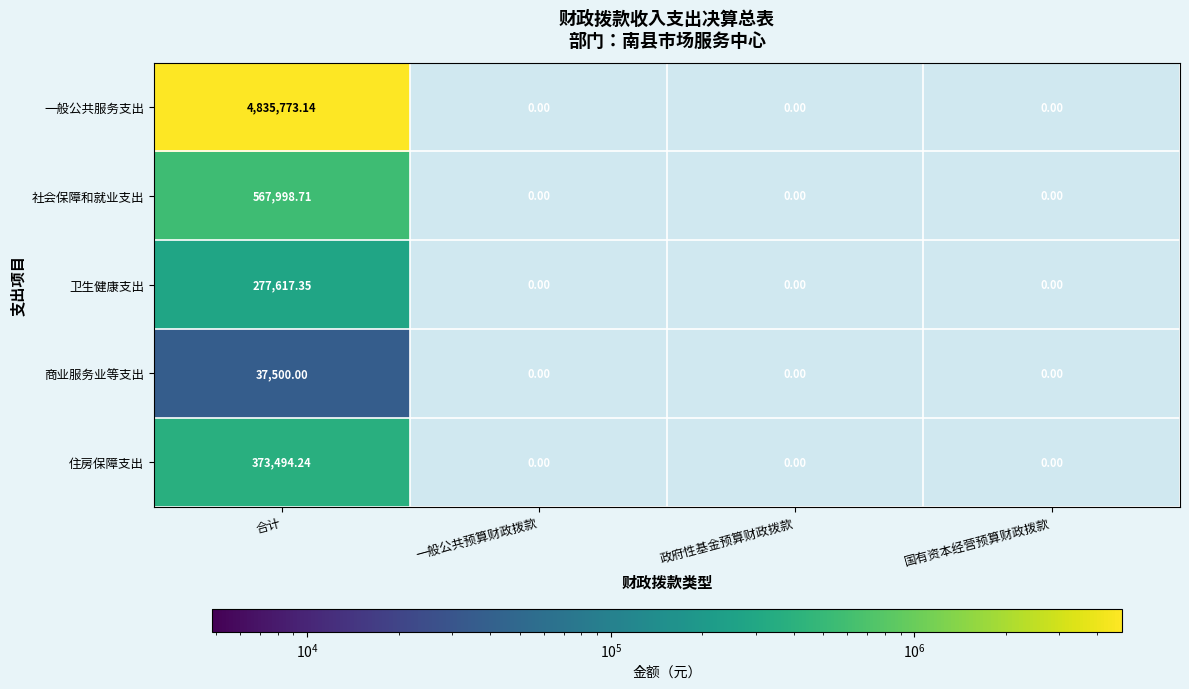

At which category is the sum across all series the highest?

合计